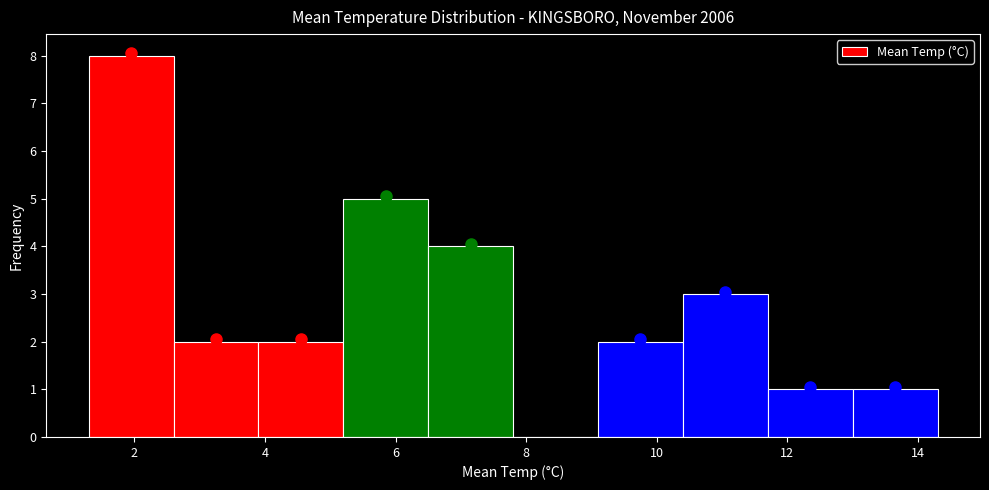

What is the height of the bar covering 13.0 to 14.3 on the x-axis? Neither the bar edges nor the heights are printed on the chart, so give them approximately, as read against the axes.

1